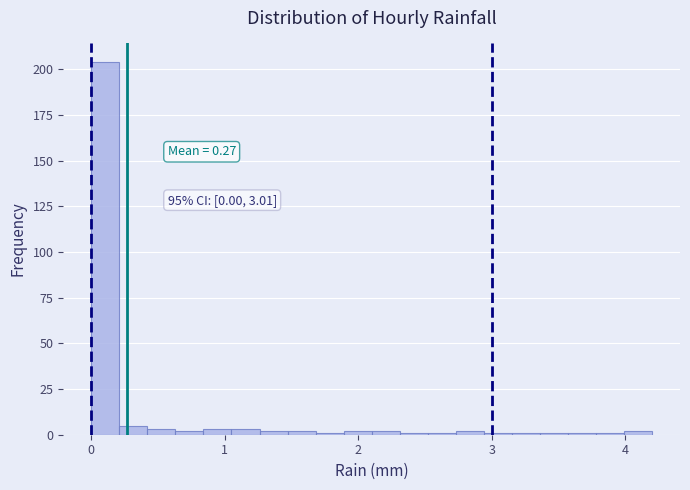

Around what value on the x-axis is the tallest bar? Give the approximate position of its centre, as read against the axis.

0.1